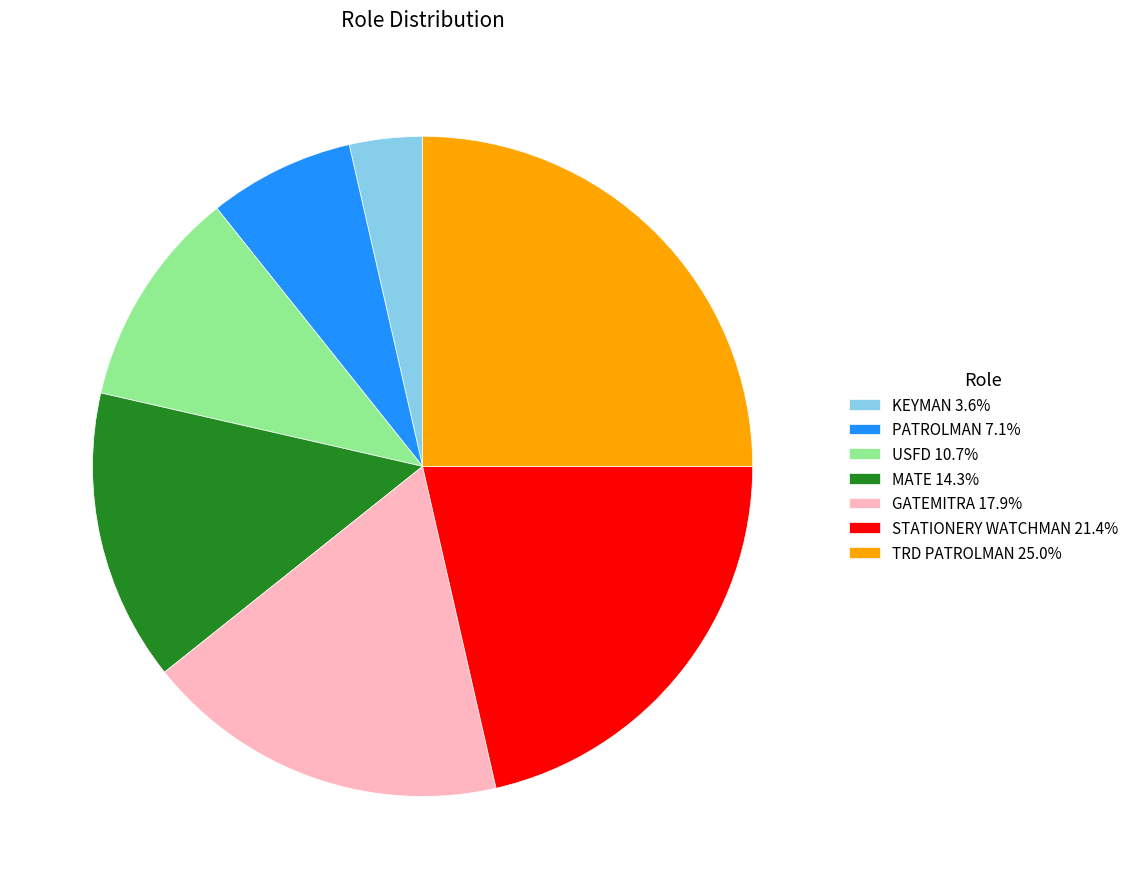

Rank the categories by value from lowest to highest.

KEYMAN, PATROLMAN, USFD, MATE, GATEMITRA, STATIONERY WATCHMAN, TRD PATROLMAN